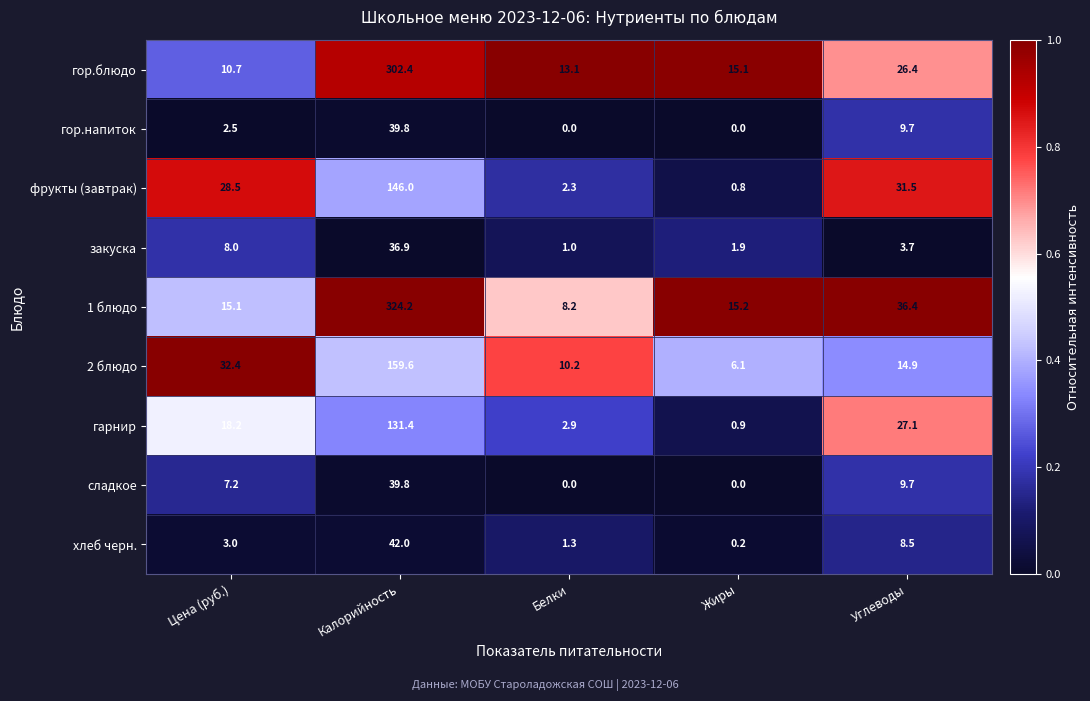

Rank the categories by 1 блюдо value from highest to lowest.

Калорийность, Углеводы, Жиры, Цена (руб.), Белки